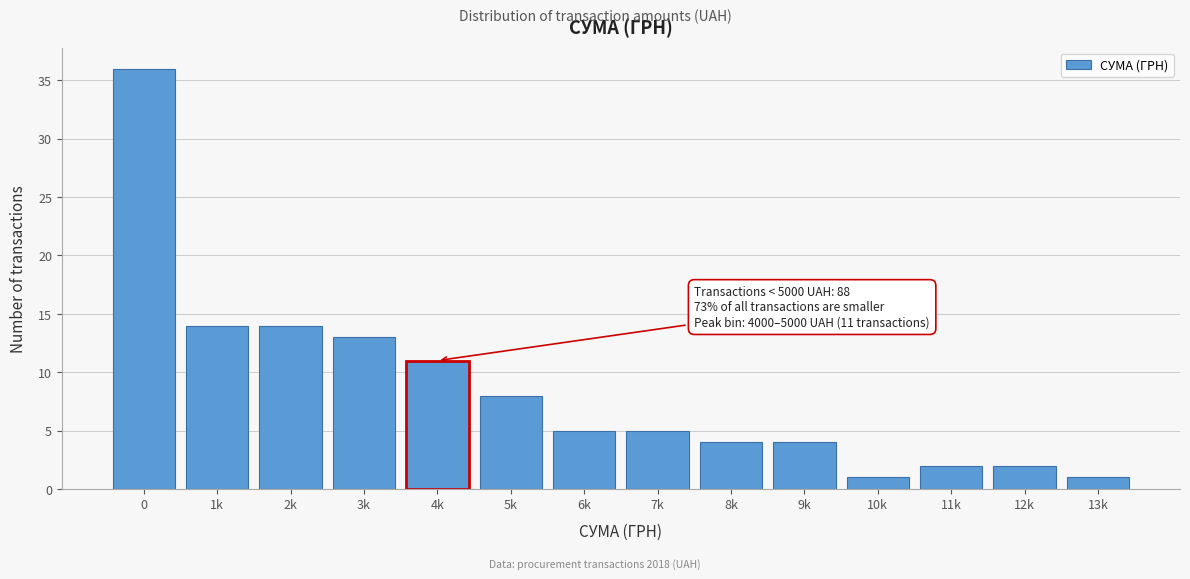

Reading right to left, list all the values displayed in this chart.

13k=1	12k=2	11k=2	10k=1	9k=4	8k=4	7k=5	6k=5	5k=8	4k=11	3k=13	2k=14	1k=14	0=36